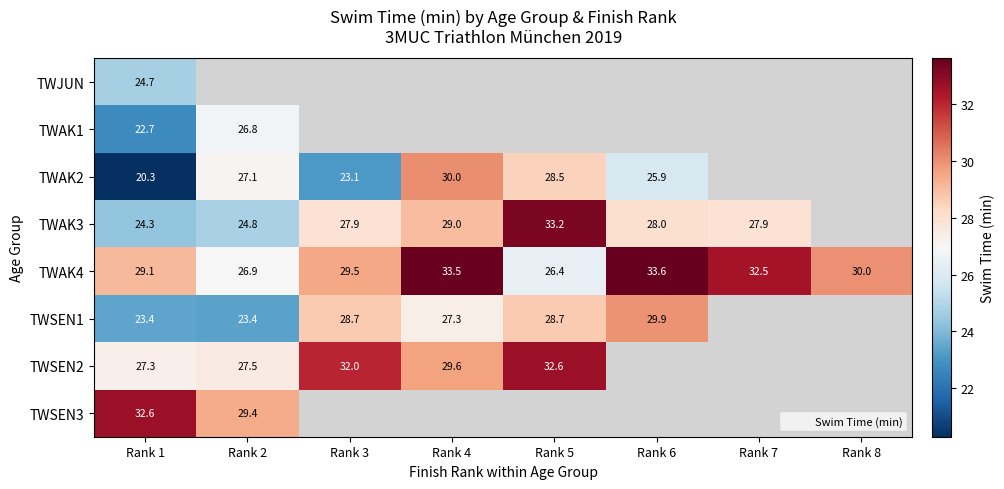

List the series in order of their peak value, highest first.

TWAK4, TWAK3, TWSEN2, TWSEN3, TWAK2, TWSEN1, TWAK1, TWJUN